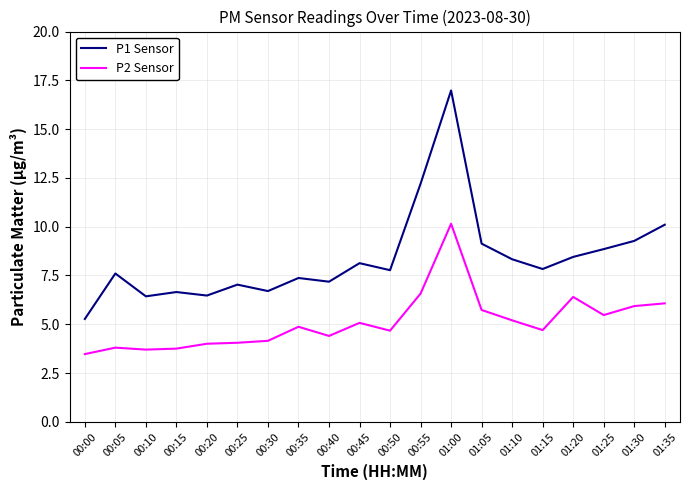

How many series are shown in this chart?

2